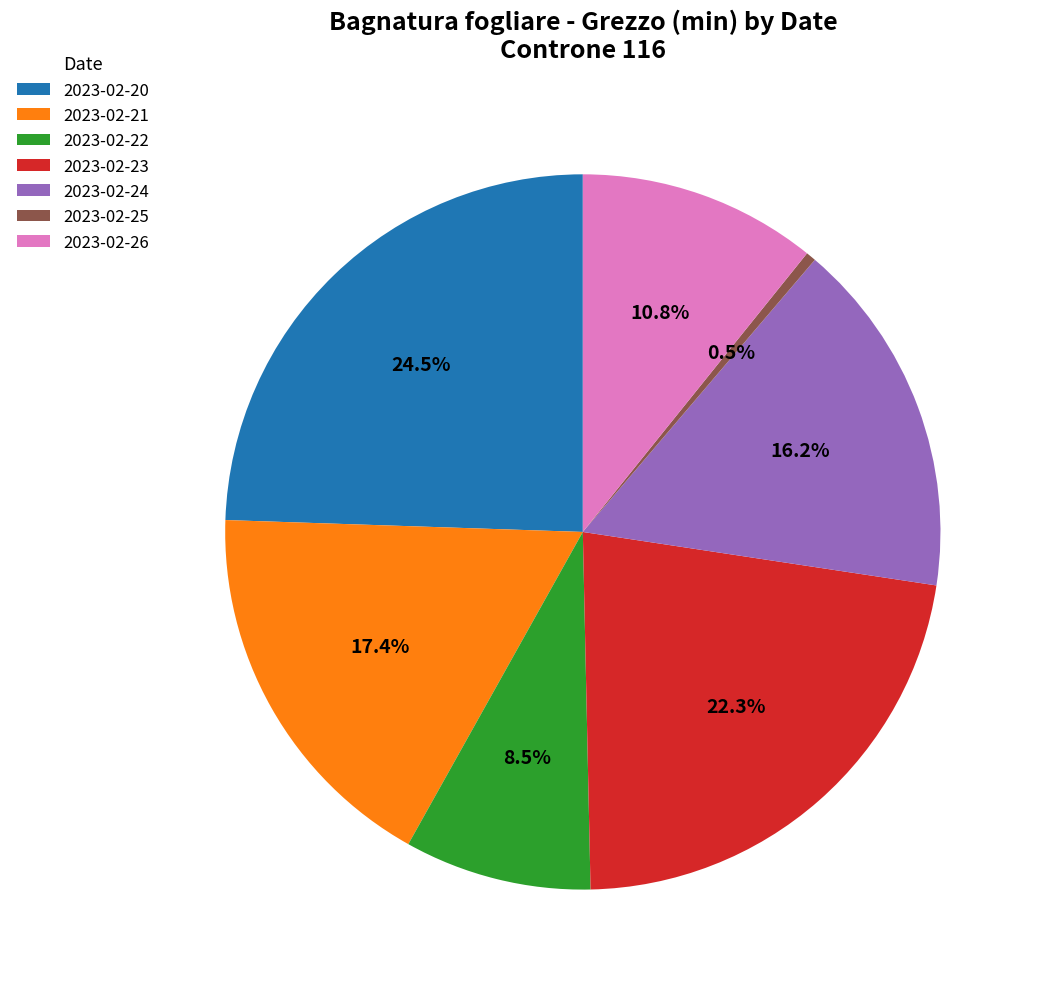

Which slice is the smallest?

2023-02-25